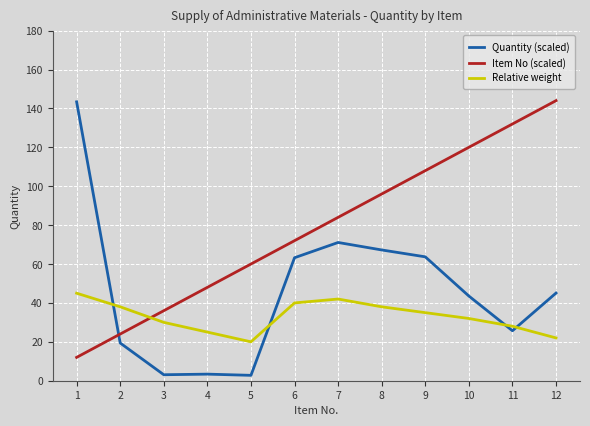

Between 1 and 2, which series saw the biggest shift?

Quantity (scaled)